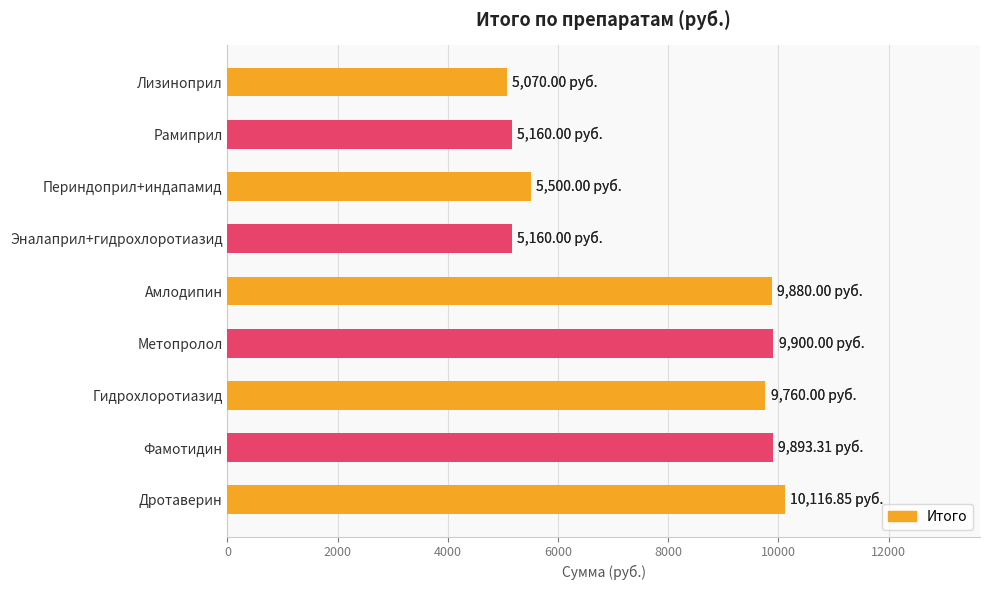

Reading left to right, extract all data points from this chart.

5070.0	5160.0	5500.0	5160.0	9880.0	9900.0	9760.0	9893.3	10116.9